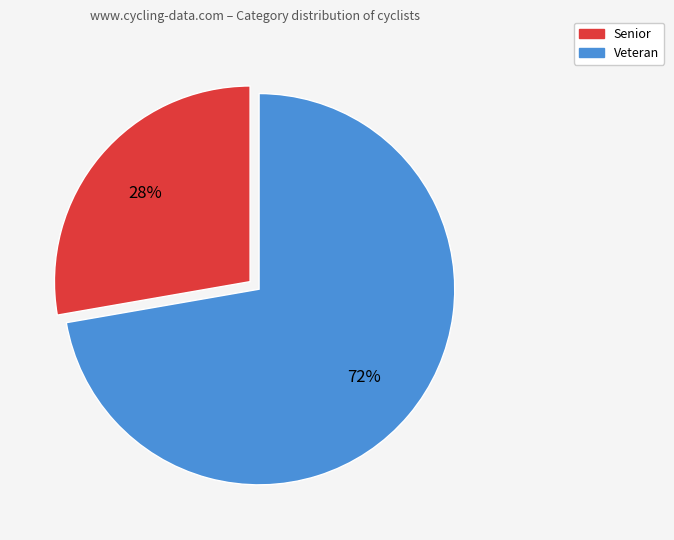

To the nearest percent, what portion does Senior represent?

28%